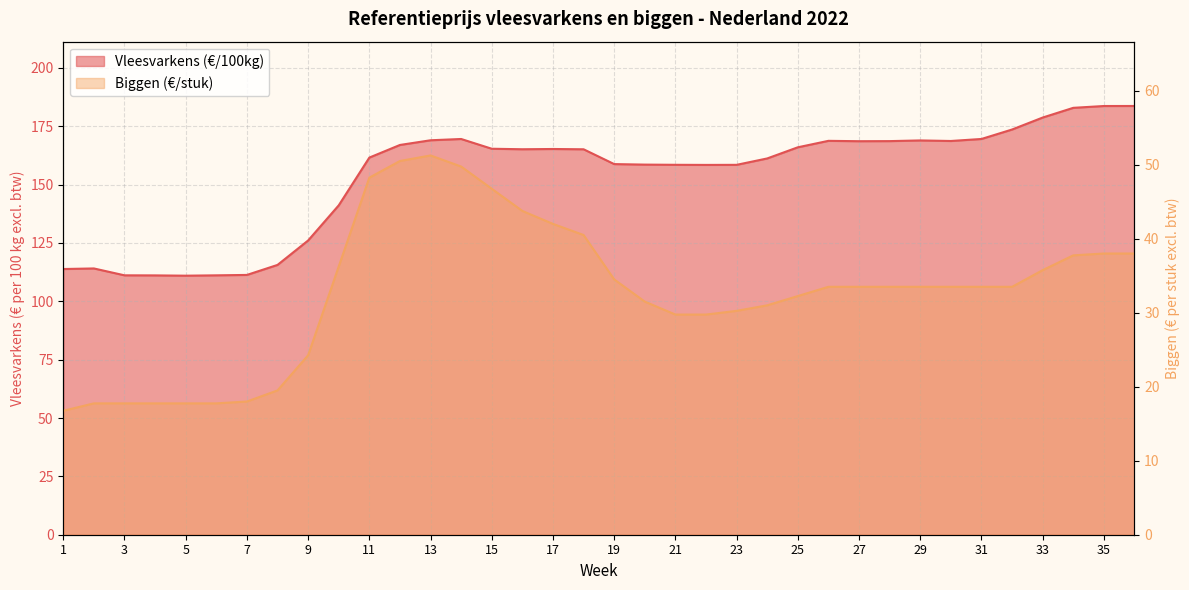

At which category does Vleesvarkens (€/100kg) reach its first local peak?

2